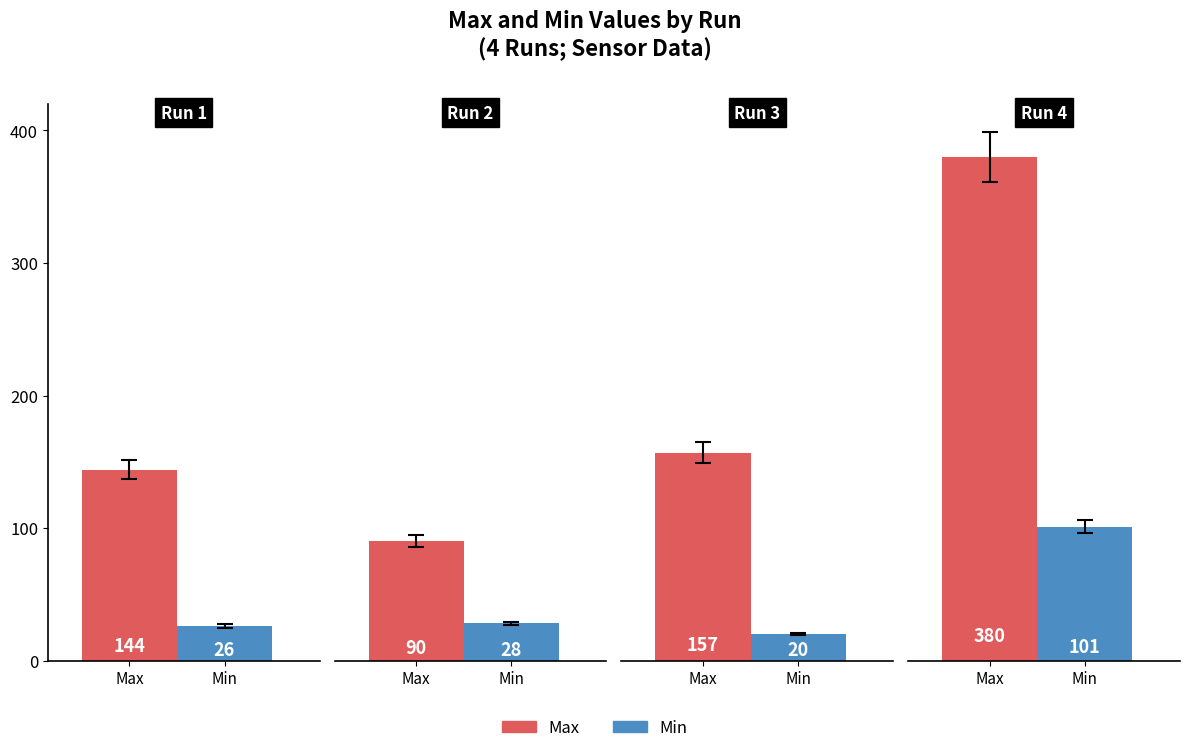

The Min series shows 26 at Run 1. True or false?

True